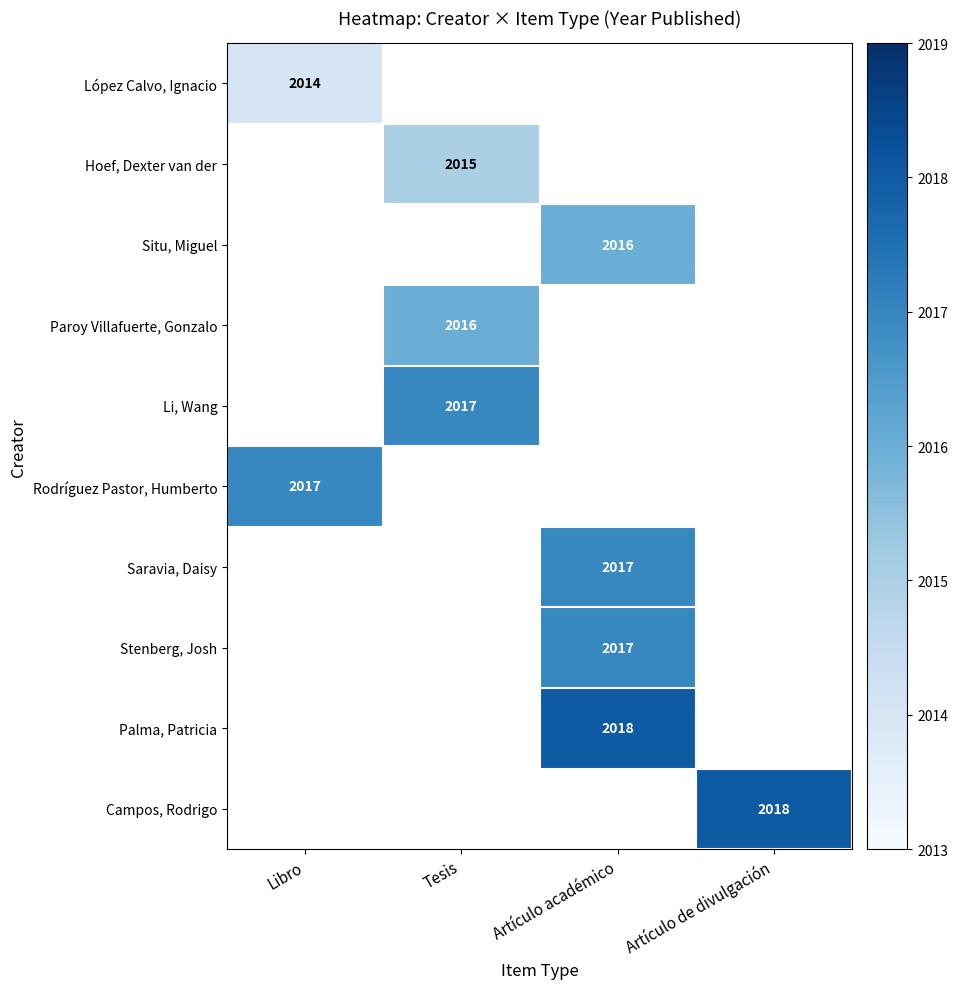

Is it true that Campos, Rodrigo equals 810 at Artículo de divulgación?

False